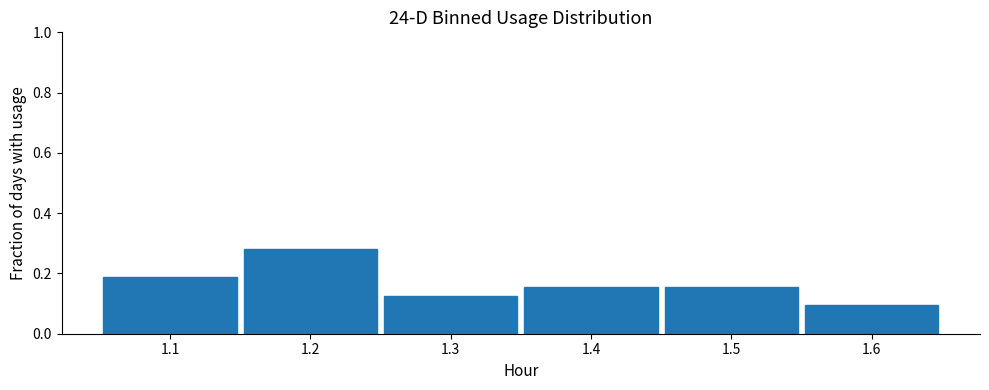

Which has a higher value, 1.3 or 1.1?

1.1